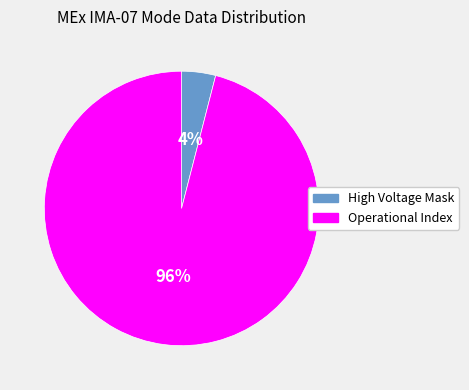

What is the smallest slice in the pie chart?

High Voltage Mask